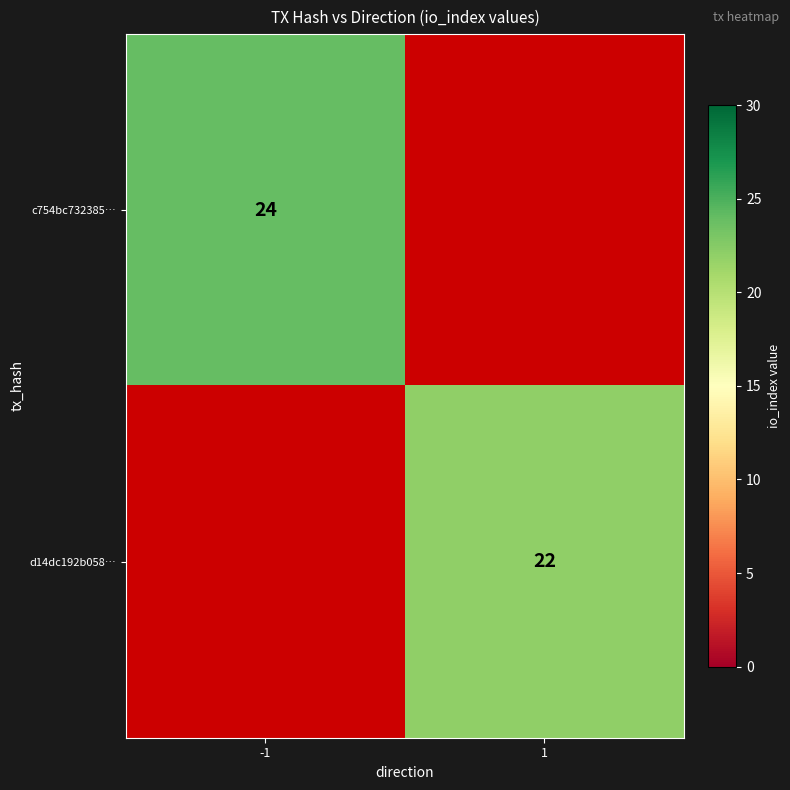

True or false: c754bc732385… has a value of 39.9 at -1.

False